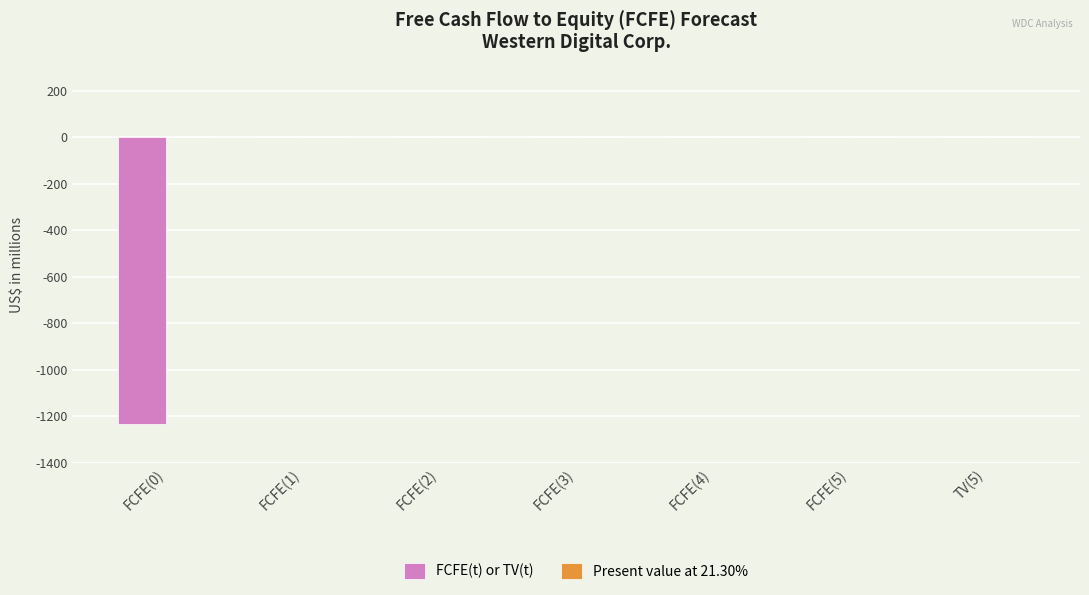

Which has a higher value, FCFE(0) or FCFE(4)?

FCFE(4)